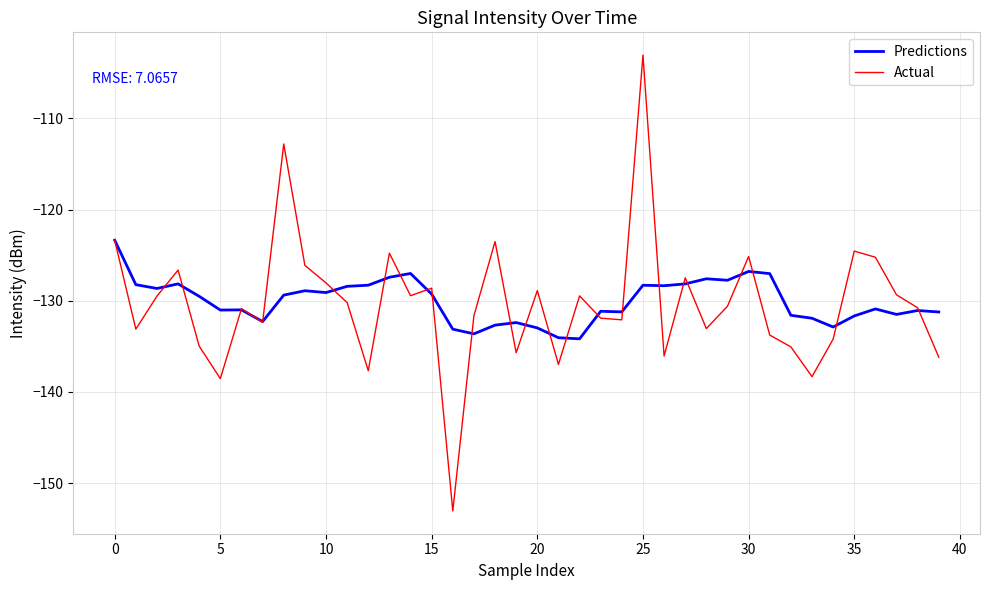

What is the maximum value shown in the chart?

-103.1